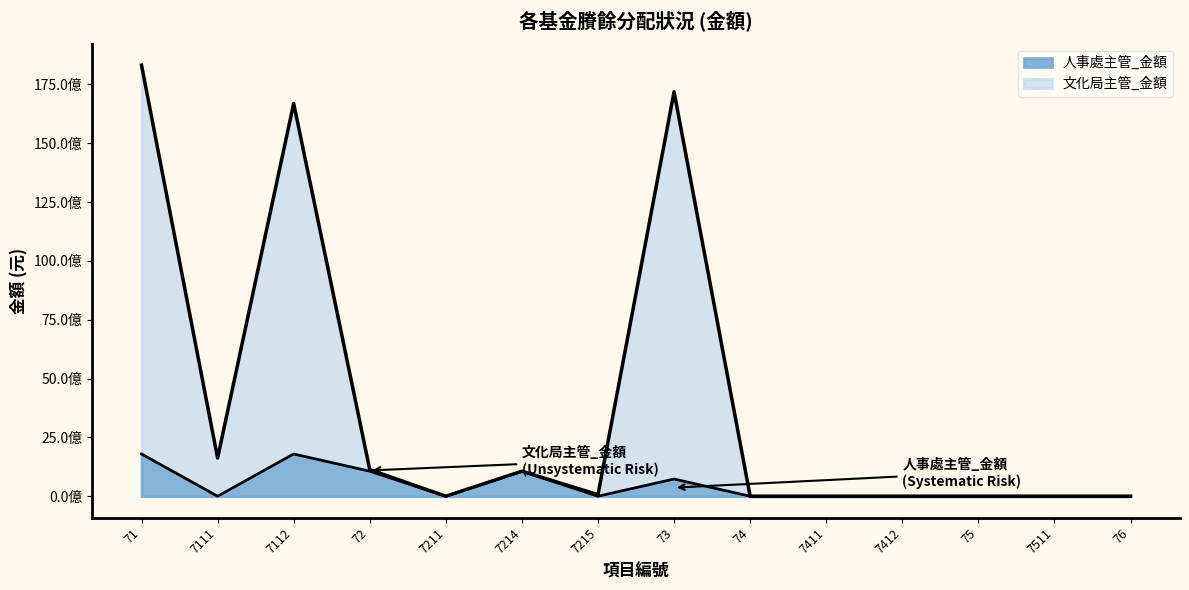

What is the difference between the highest and lowest values at 73?

16452755172